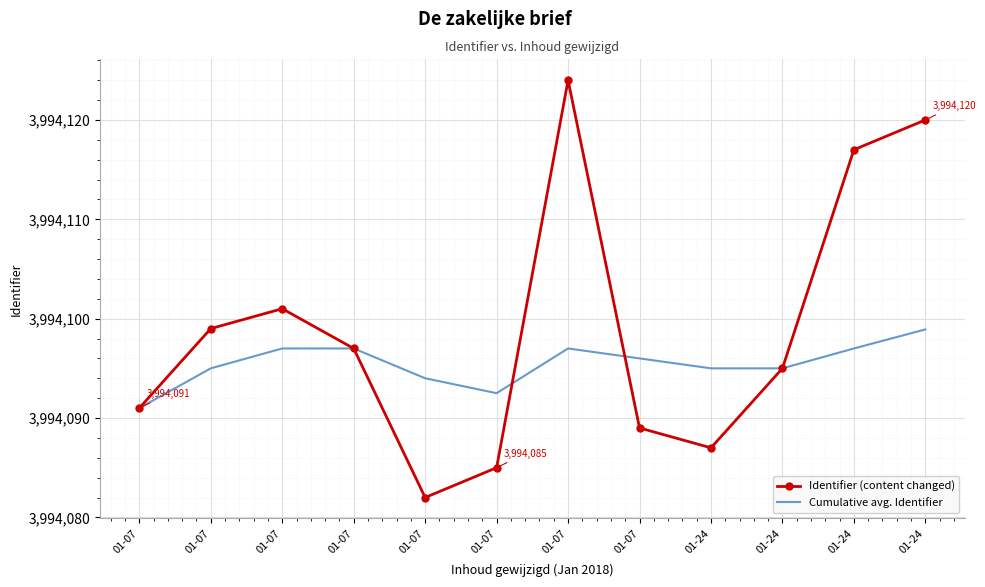

At which category does Identifier (content changed) reach its first local peak?

01-07